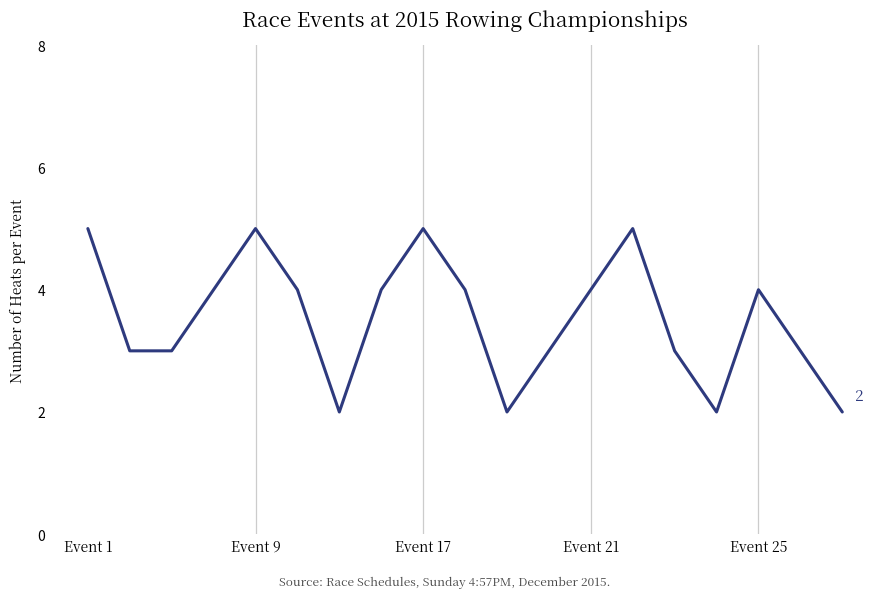

What is the greatest value displayed?

5